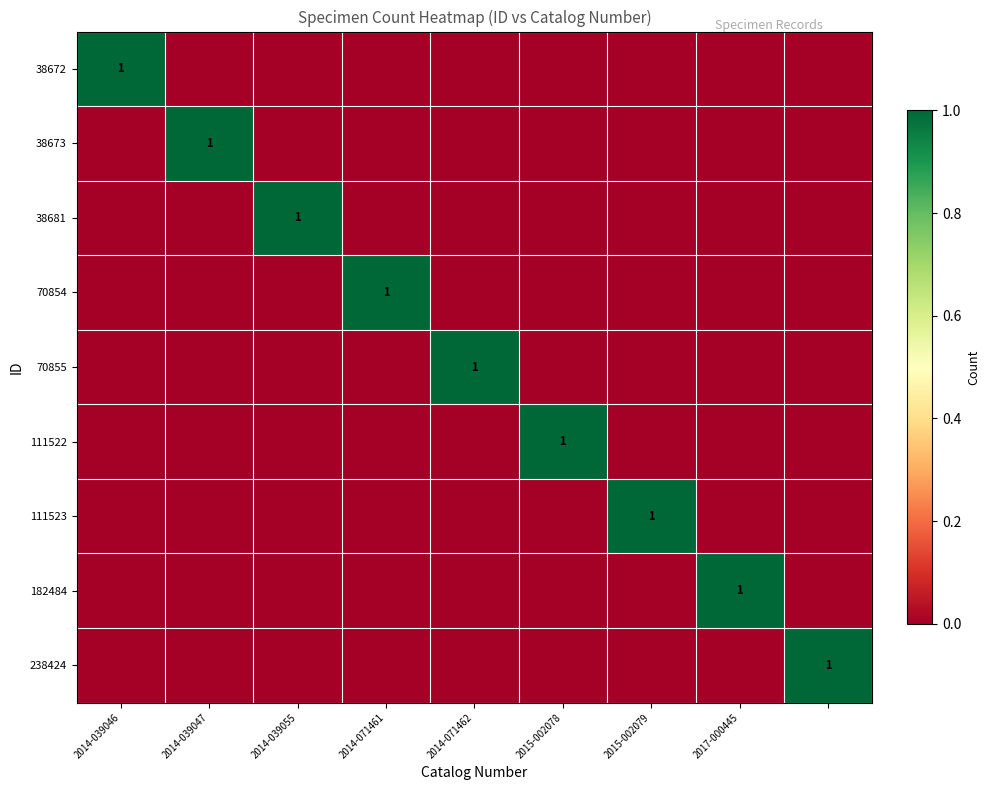

Which has a higher value, 2015-002079 or 2014-039055?

2015-002079